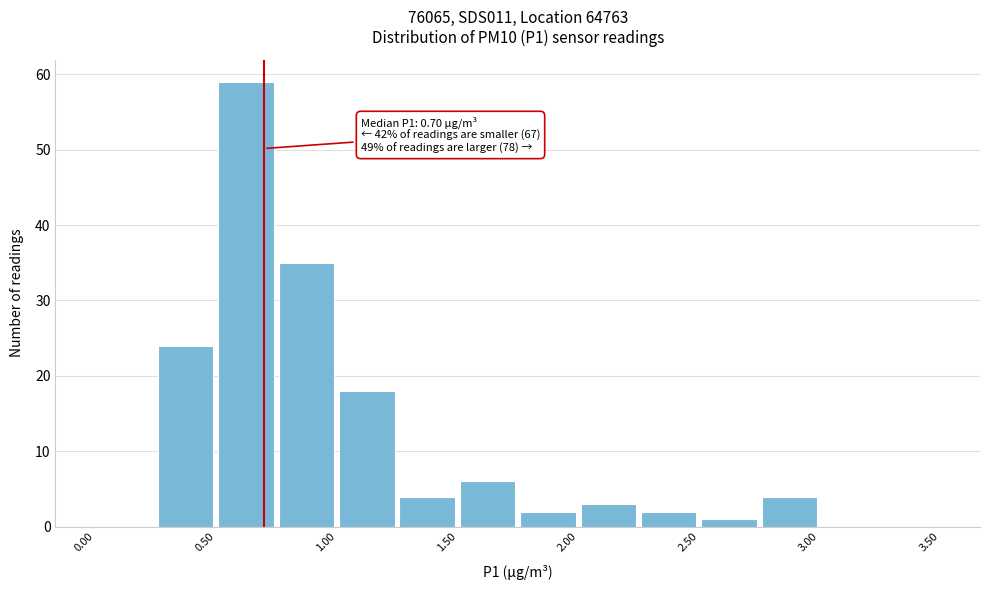

Over which range of the x-axis is the bar tallest?

0.50 to 0.75